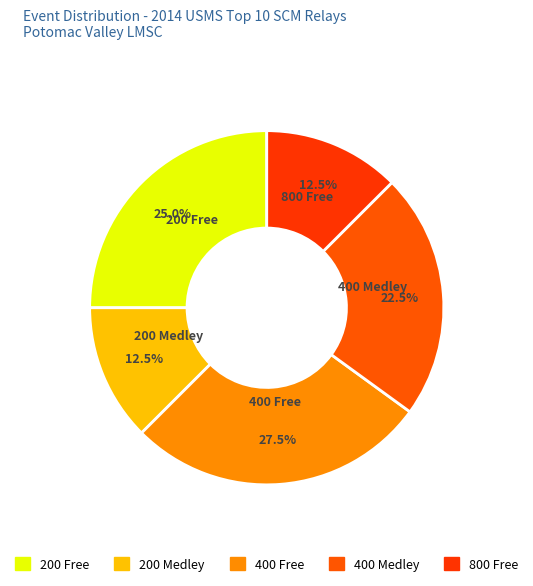

How many segments does this pie chart have?

5